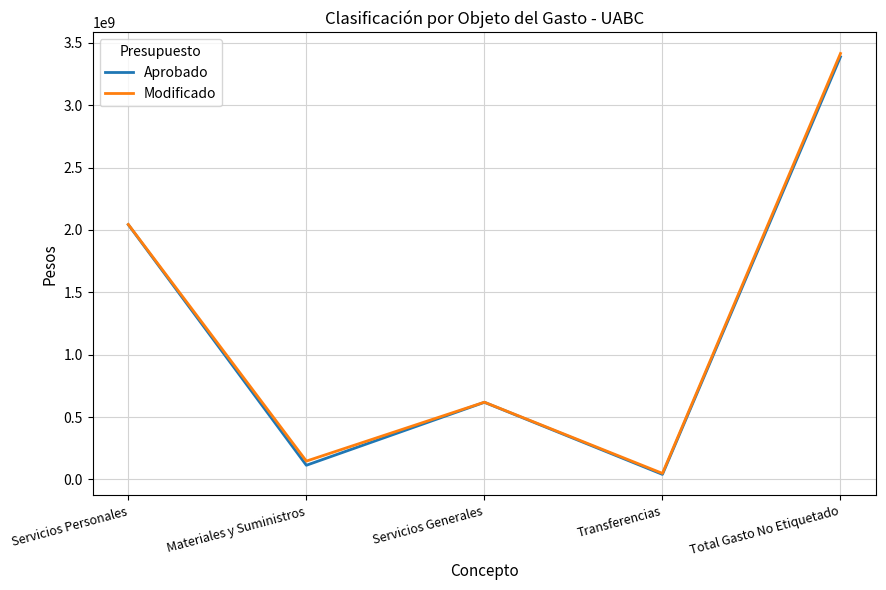

What is the sum of the Aprobado values at Total Gasto No Etiquetado and Transferencias?

3428793416